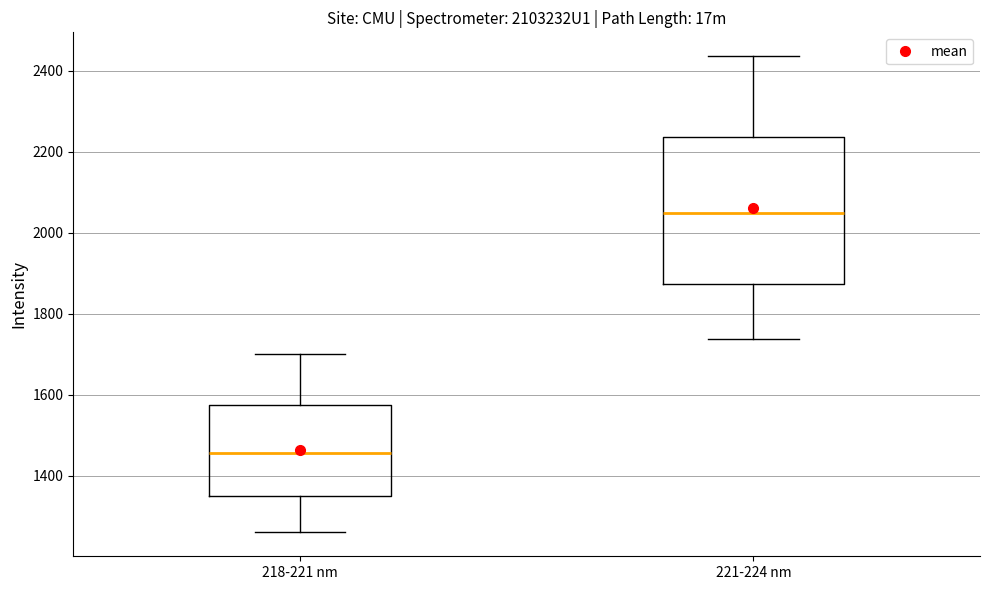

Which box has the lowest median line?

218-221 nm